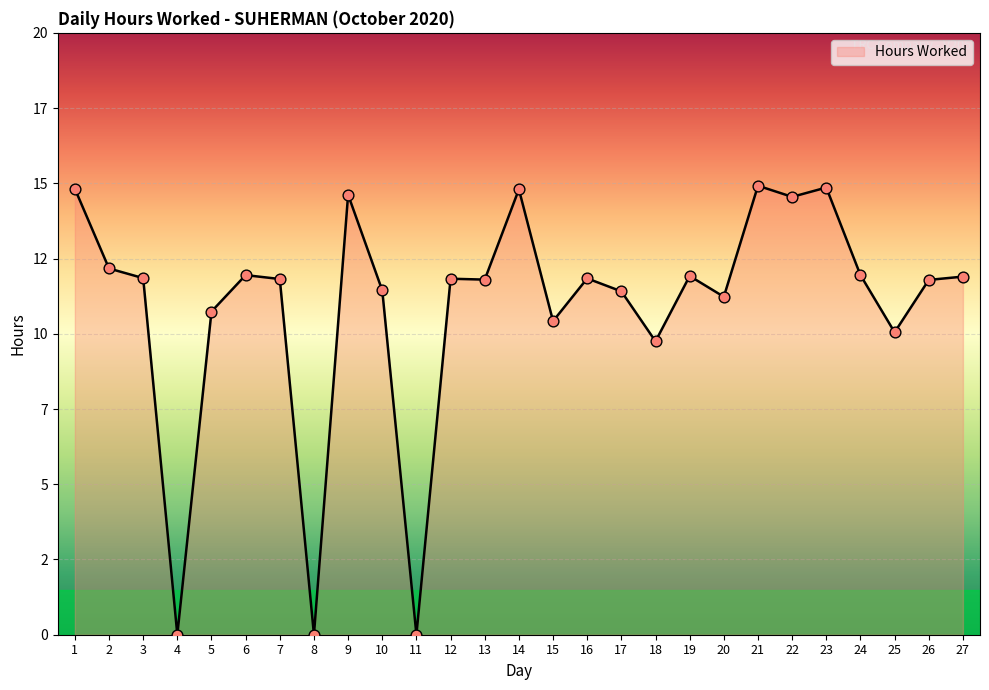

Does the chart have visible grid lines?

Yes